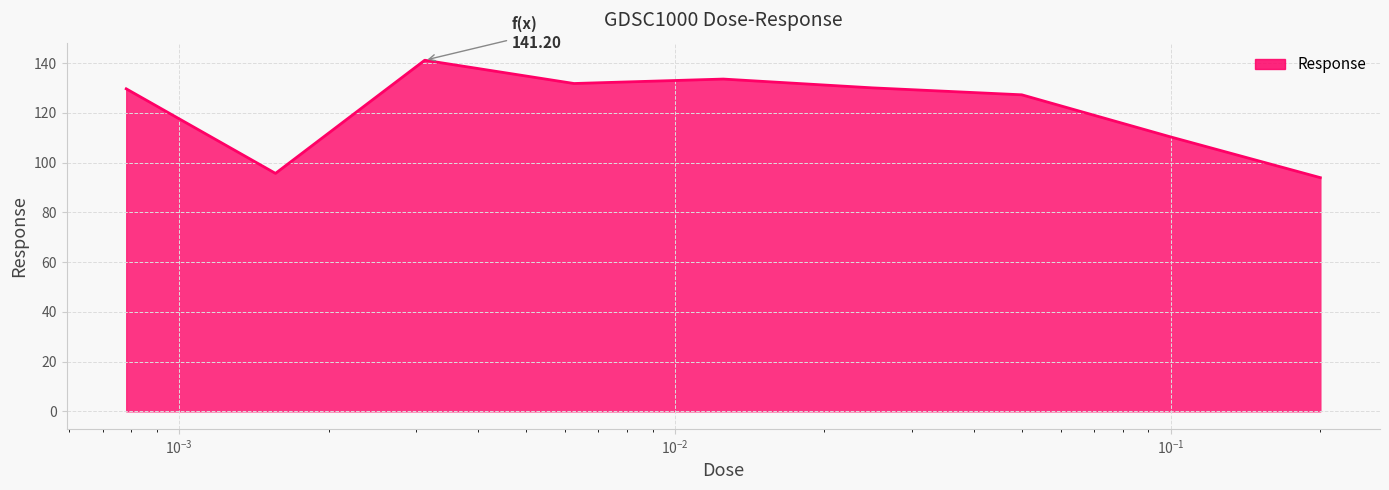

What is the difference between the maximum and minimum values?

47.2